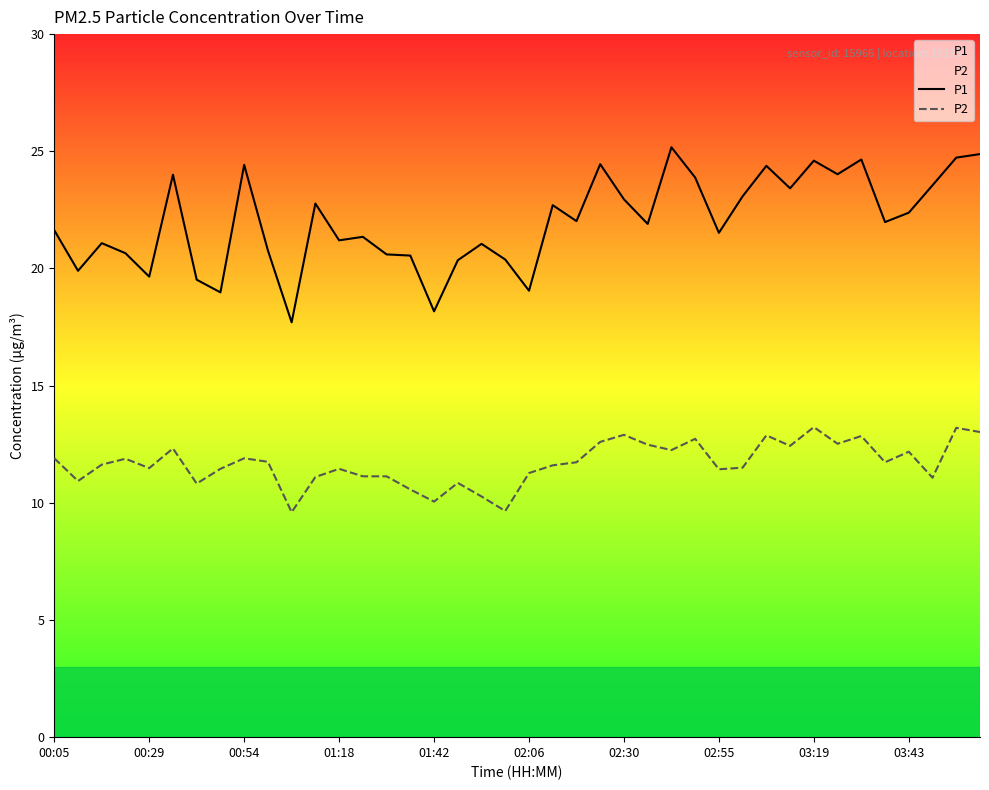

List the series in order of their peak value, lowest first.

P2, P1